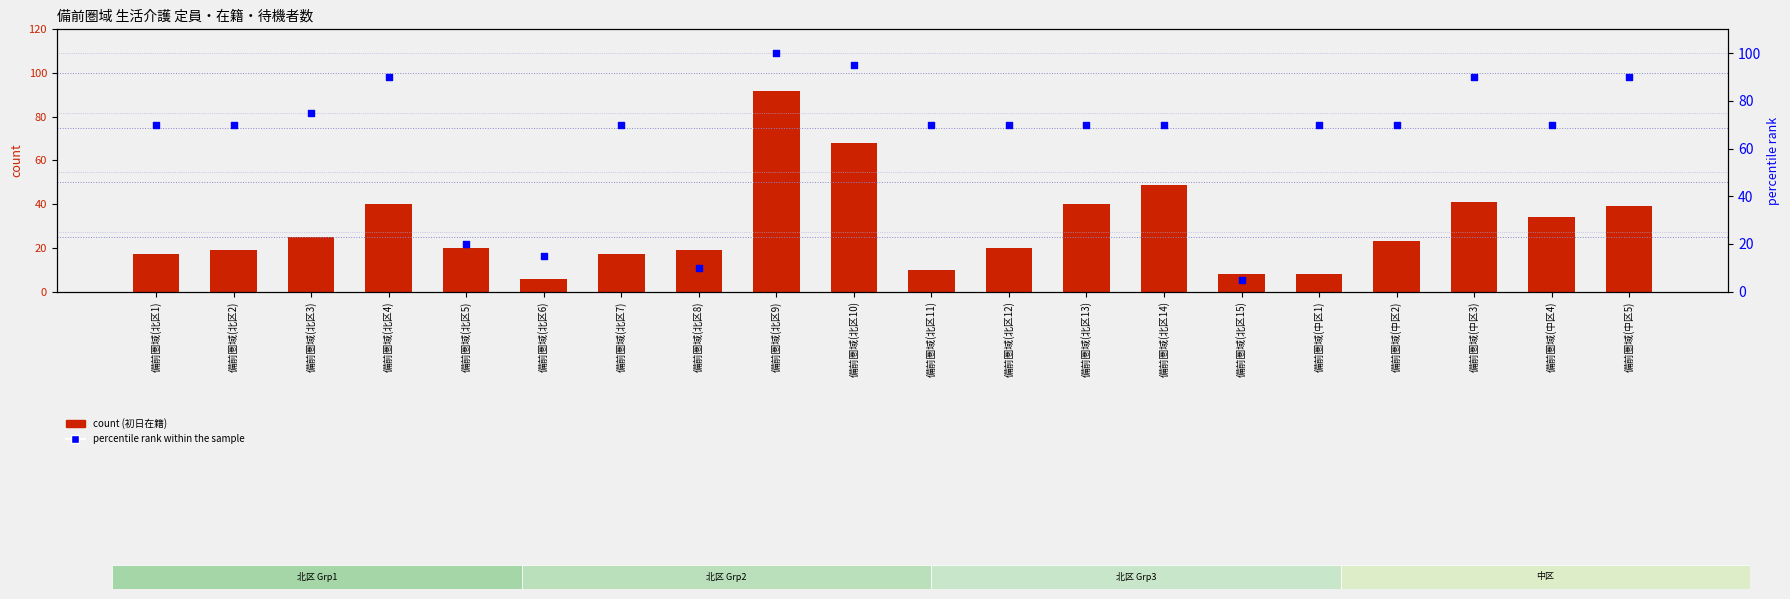

What is the total value across all series at 備前圏域(北区3)?

100